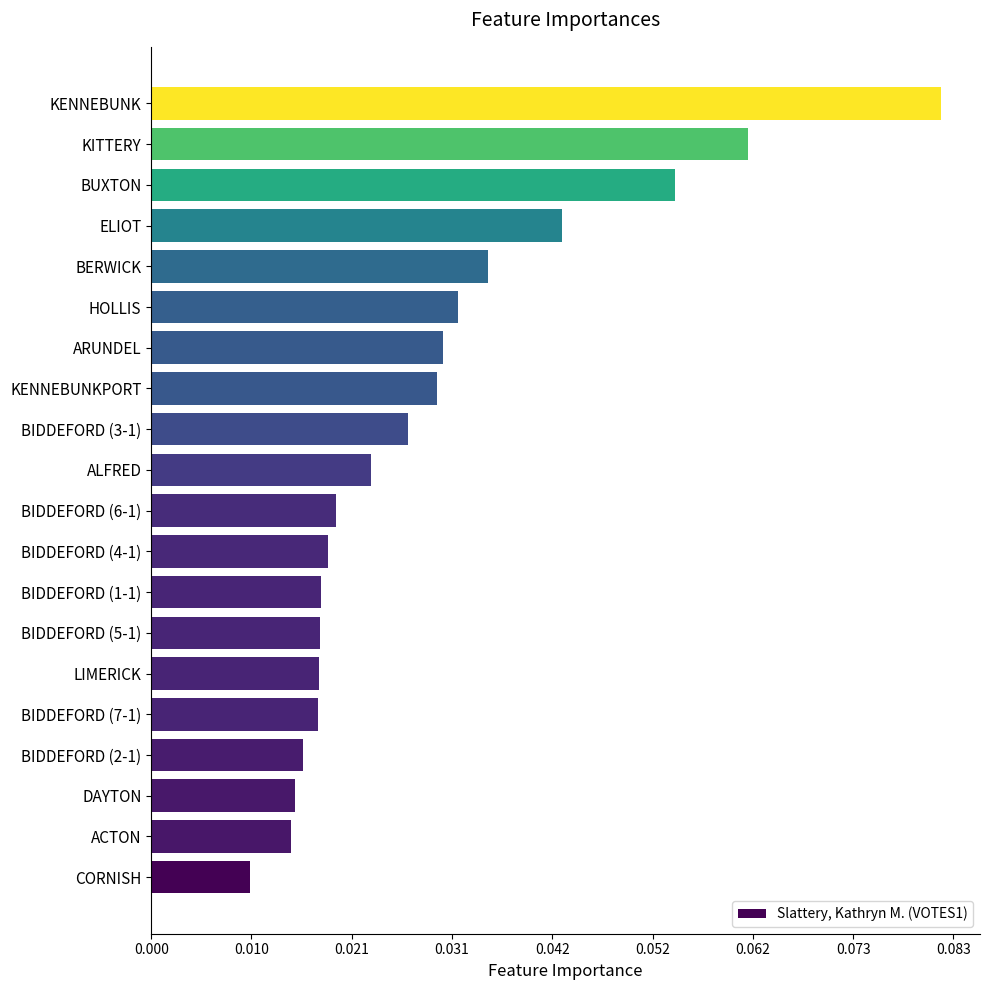

Does the chart contain any negative values?

No